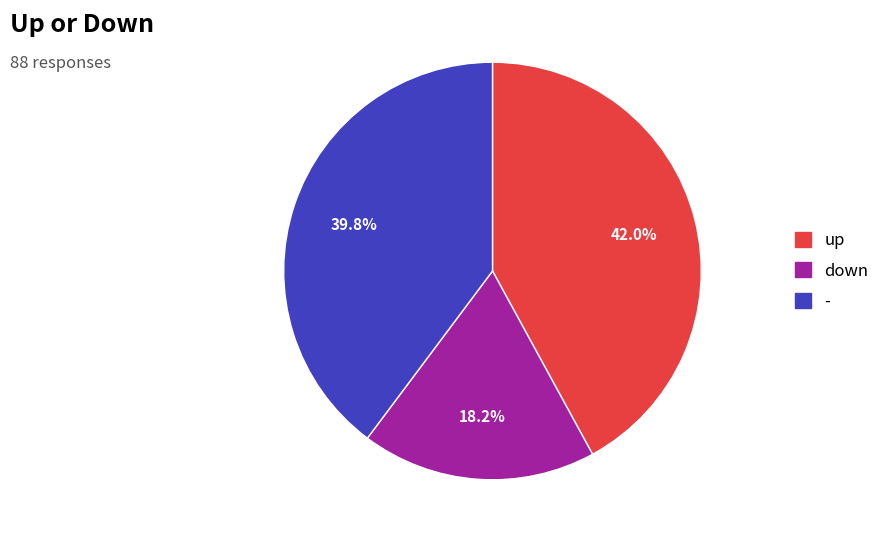

Which category has the biggest portion of the pie?

up